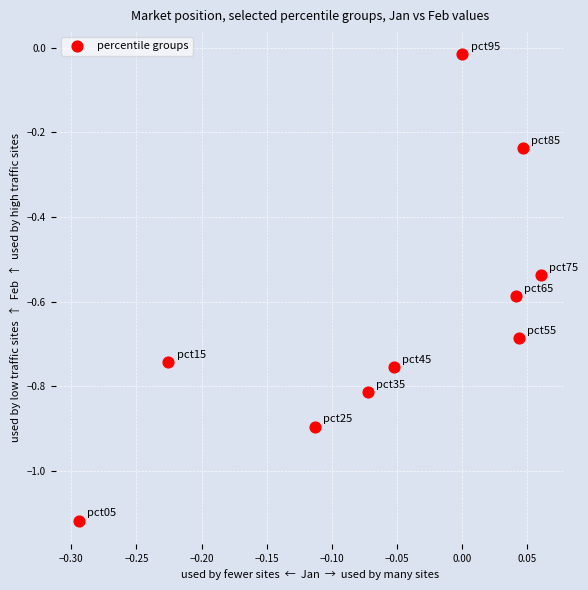

What is the range of Y values (max minus min)?

1.1